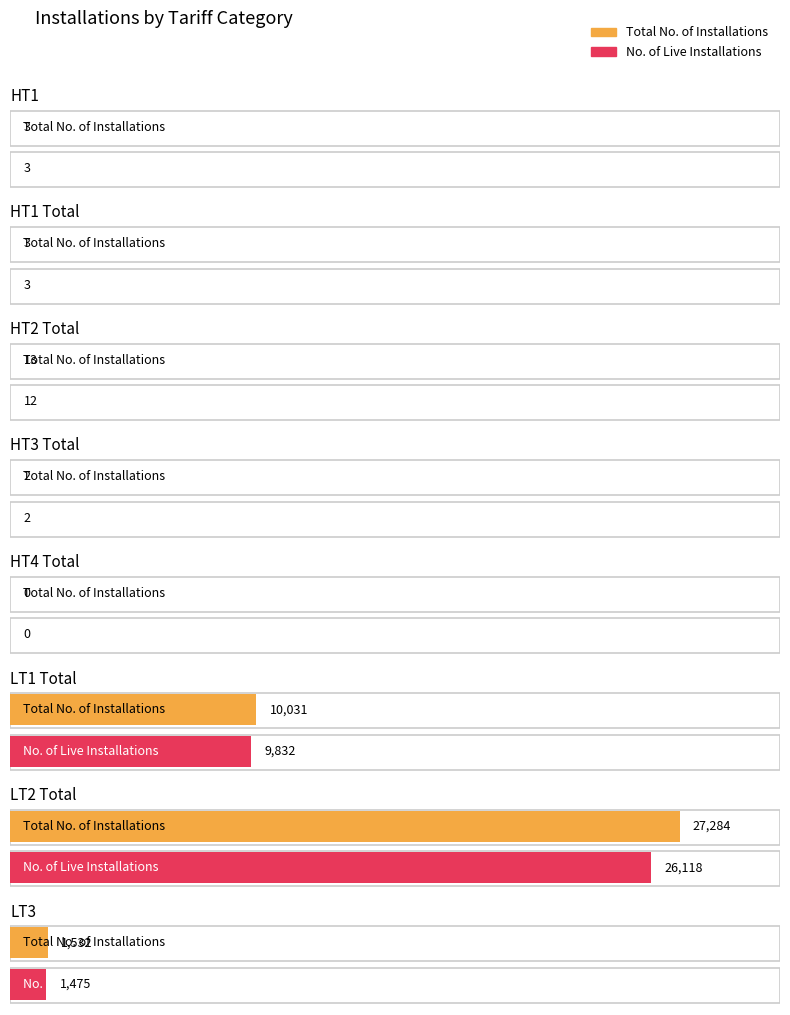

Is it true that Total No. of Installations equals 6603 at LT2 Total?

False